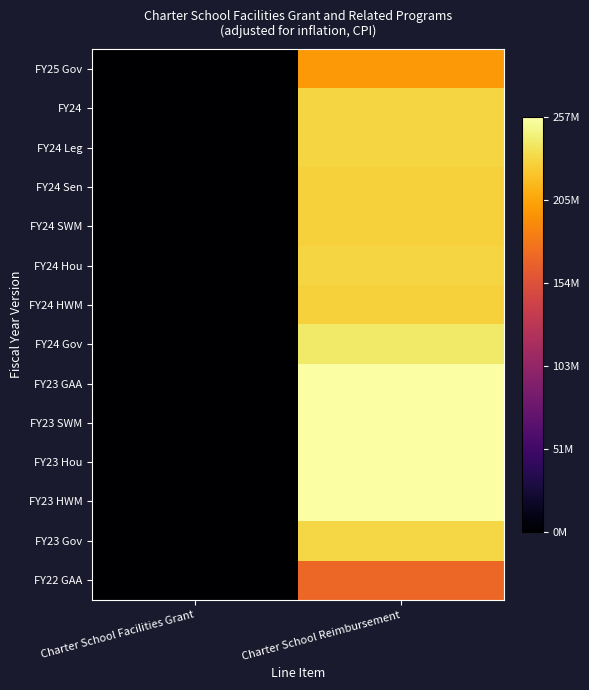

Reading left to right, transcribe all the data shown in this chart.

FY25 Gov: Charter School Facilities Grant=0	Charter School Reimbursement=198988065
FY24: Charter School Facilities Grant=0	Charter School Reimbursement=230643575
FY24 Leg: Charter School Facilities Grant=0	Charter School Reimbursement=230643575
FY24 Sen: Charter School Facilities Grant=0	Charter School Reimbursement=228264606
FY24 SWM: Charter School Facilities Grant=0	Charter School Reimbursement=228264606
FY24 Hou: Charter School Facilities Grant=0	Charter School Reimbursement=230643575
FY24 HWM: Charter School Facilities Grant=0	Charter School Reimbursement=228264606
FY24 Gov: Charter School Facilities Grant=0	Charter School Reimbursement=241668321
FY23 GAA: Charter School Facilities Grant=0	Charter School Reimbursement=256772653
FY23 SWM: Charter School Facilities Grant=0	Charter School Reimbursement=256772653
FY23 Hou: Charter School Facilities Grant=0	Charter School Reimbursement=256772653
FY23 HWM: Charter School Facilities Grant=0	Charter School Reimbursement=256772653
FY23 Gov: Charter School Facilities Grant=0	Charter School Reimbursement=231095387
FY22 GAA: Charter School Facilities Grant=0	Charter School Reimbursement=169626048